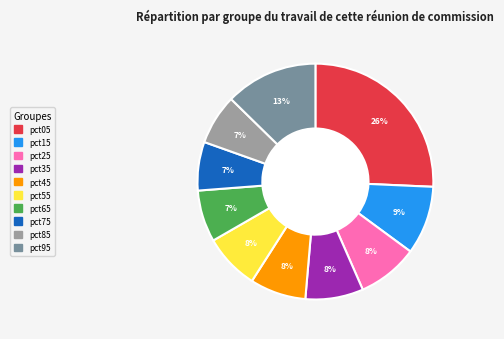

Is there a majority slice in this chart?

No